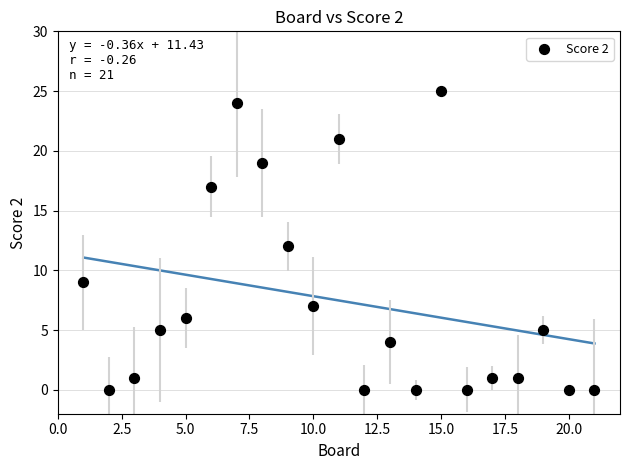

What is the range of Y values (max minus min)?

25